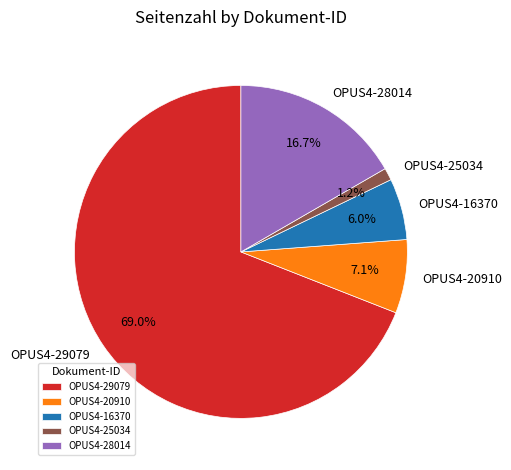

Does any single category account for the majority?

Yes